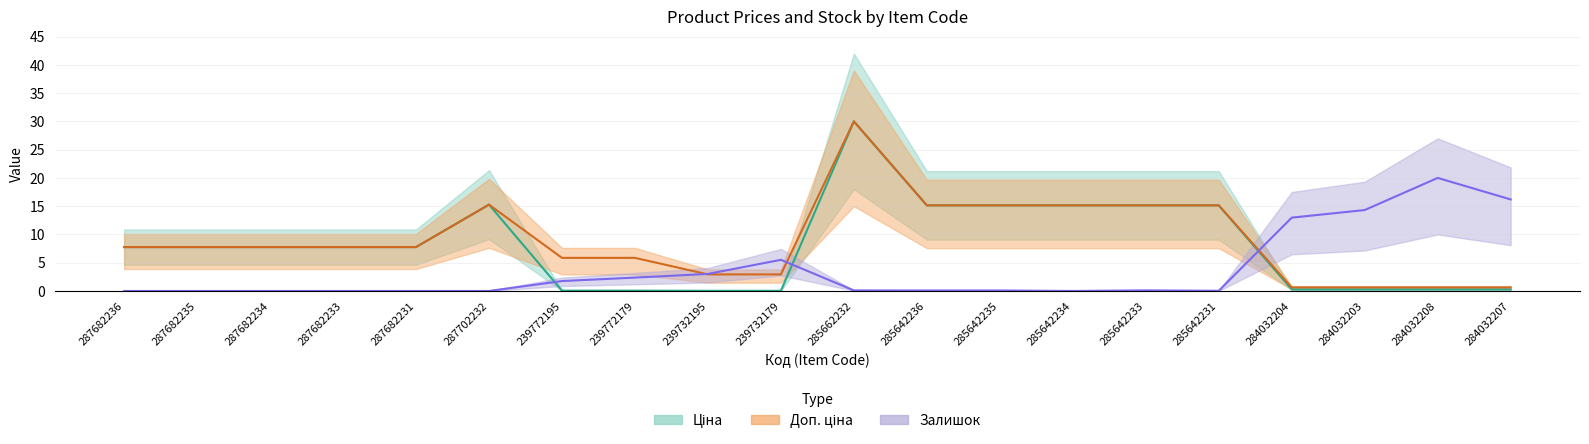

How many distinct data groups are displayed?

3